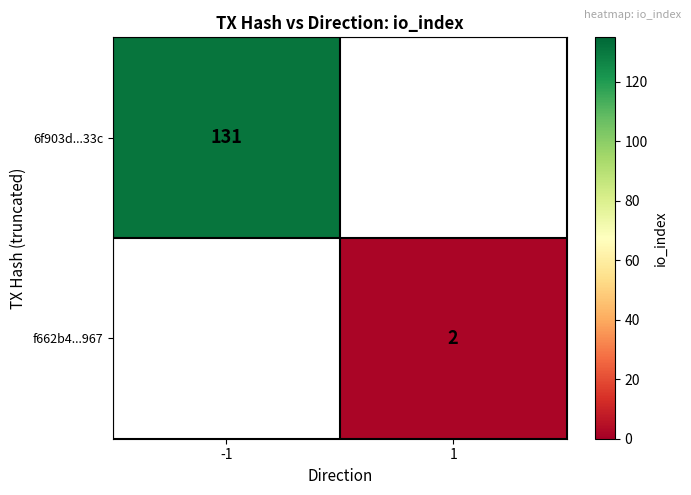

True or false: f662b4...967 has a value of 1 at 1.

False